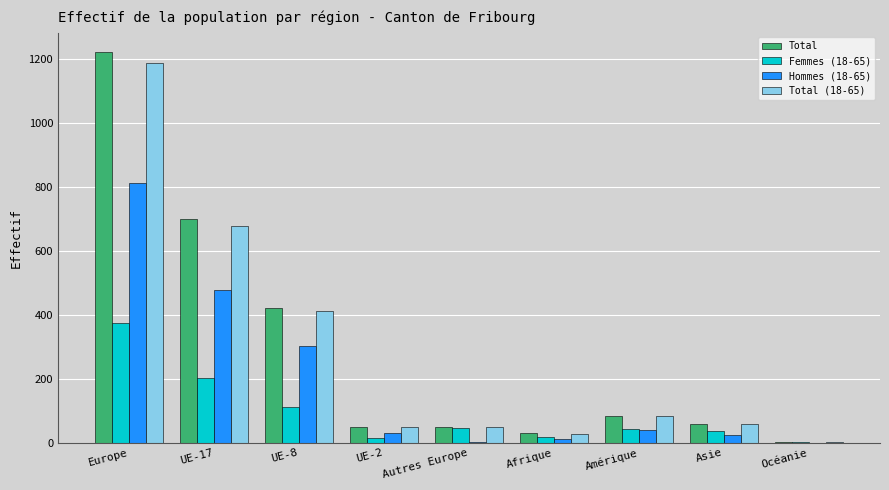

Between UE-8 and Afrique, which series saw the biggest shift?

Total